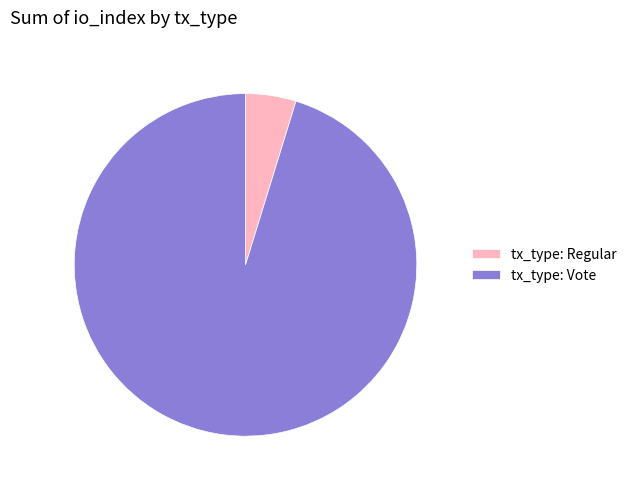

Combined, do tx_type: Regular and tx_type: Vote account for over 50%?

Yes